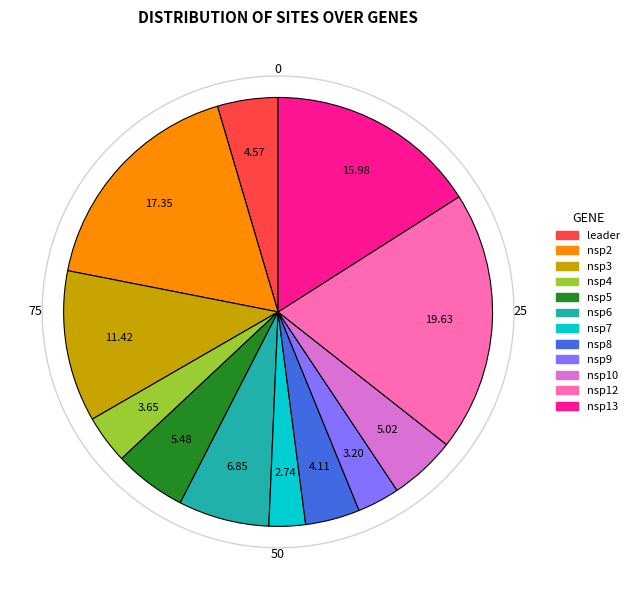

Is there a majority slice in this chart?

No